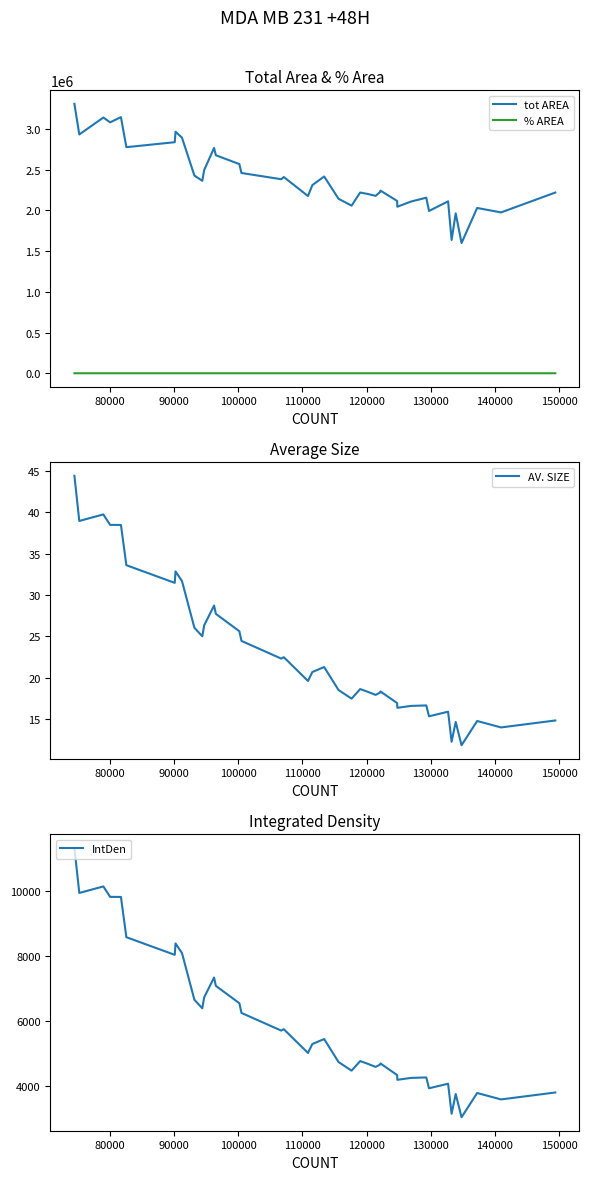

True or false: % AREA and tot AREA cross at least once.

False